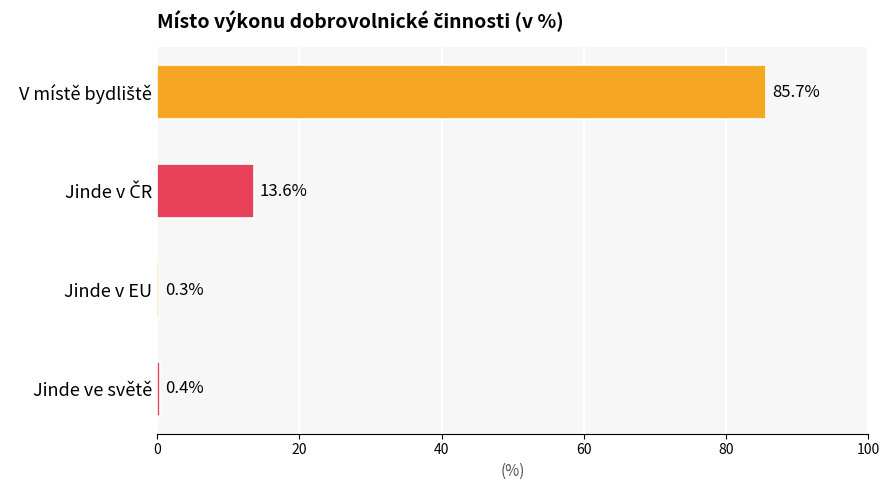

Reading top to bottom, extract all data points from this chart.

85.7	13.6	0.3	0.4